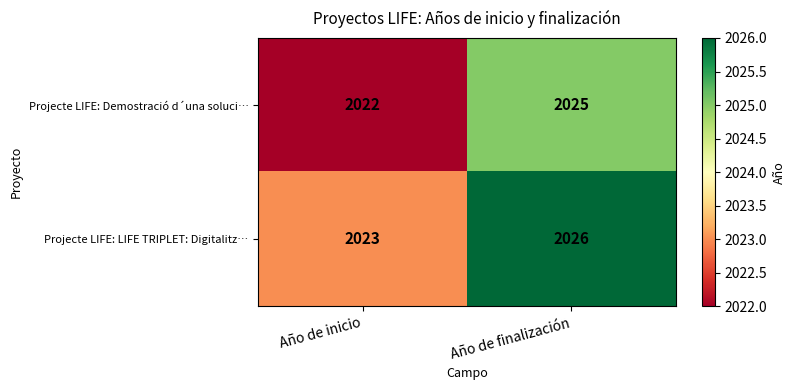

At which category is the sum across all series the highest?

Año de finalización